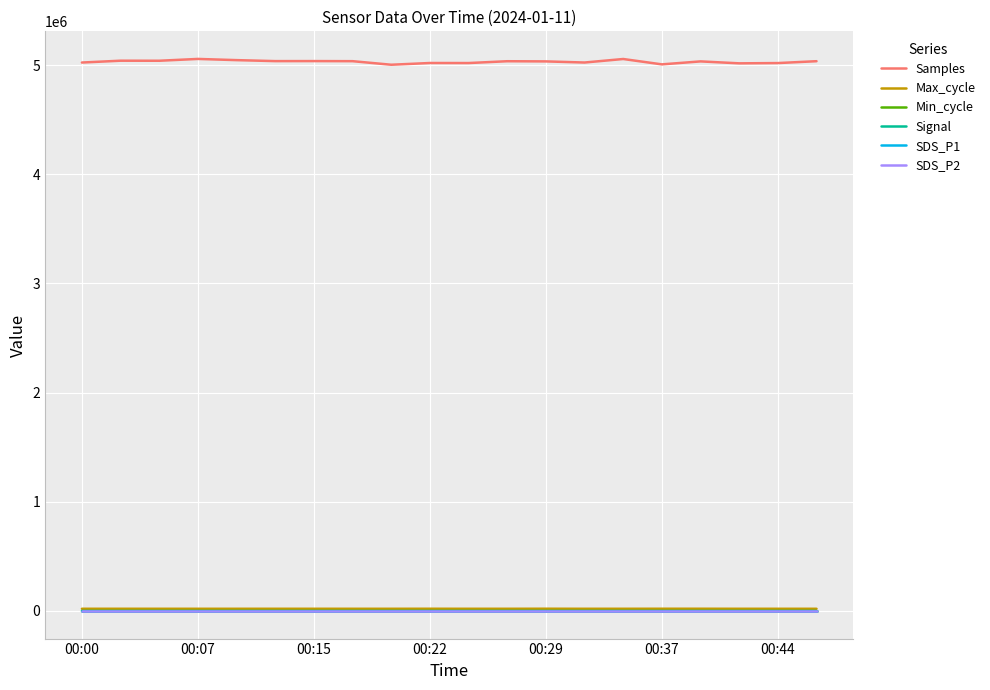

Does the chart display data point markers on the line(s)?

No